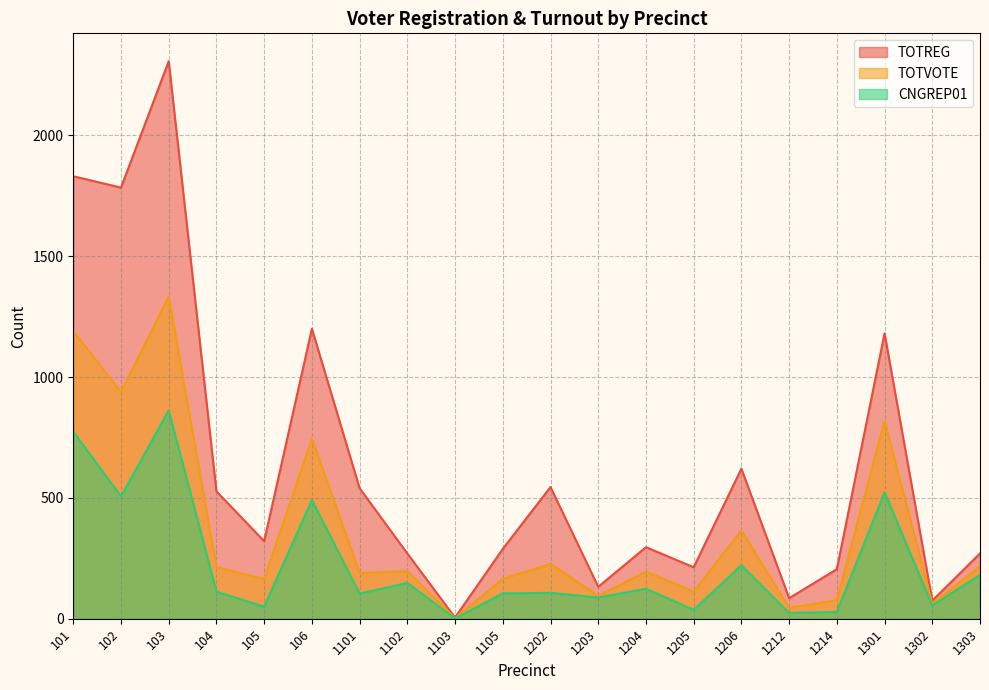

Reading left to right, list all the values displayed in this chart.

TOTREG: 1831	1784	2307	527	321	1200	540	270	5	289	545	132	296	213	621	85	205	1181	75	270
TOTVOTE: 1189	939	1332	214	164	745	189	197	2	165	227	94	195	112	365	45	77	818	62	217
CNGREP01: 774	506	862	112	50	491	104	148	1	105	107	88	124	37	221	24	28	523	55	181